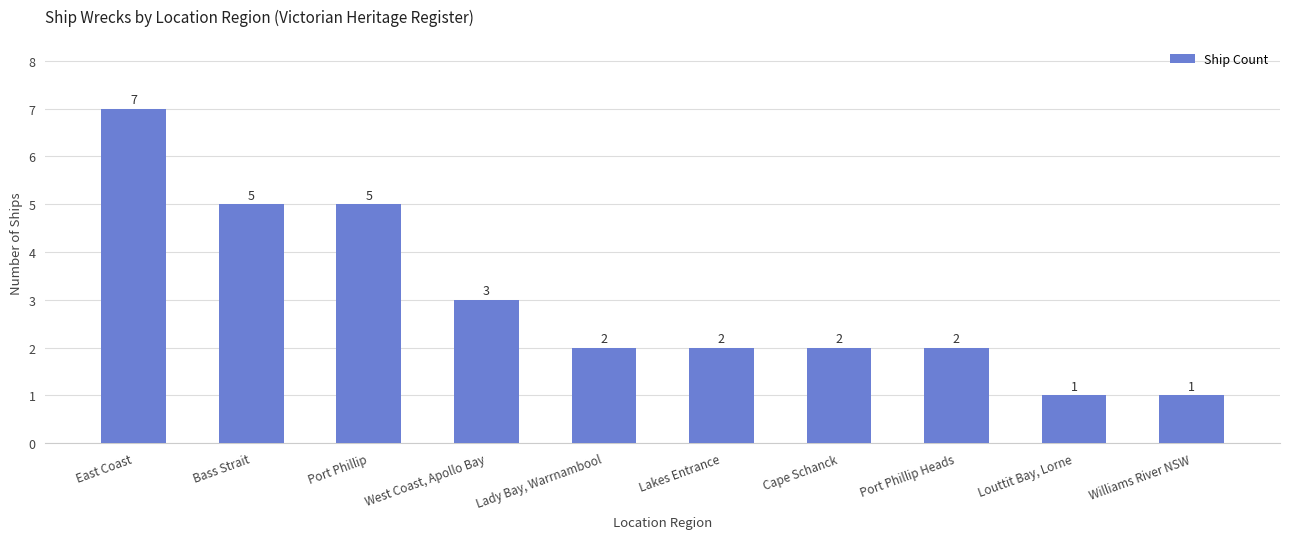

What value does the data have at East Coast?

7